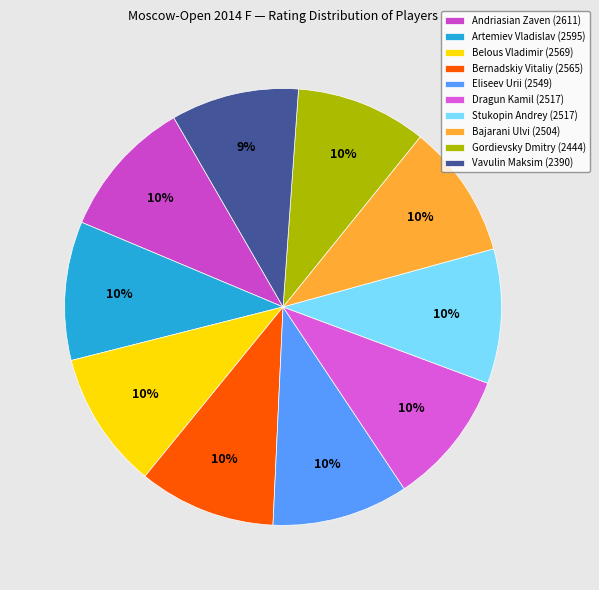

Does any single category account for the majority?

No